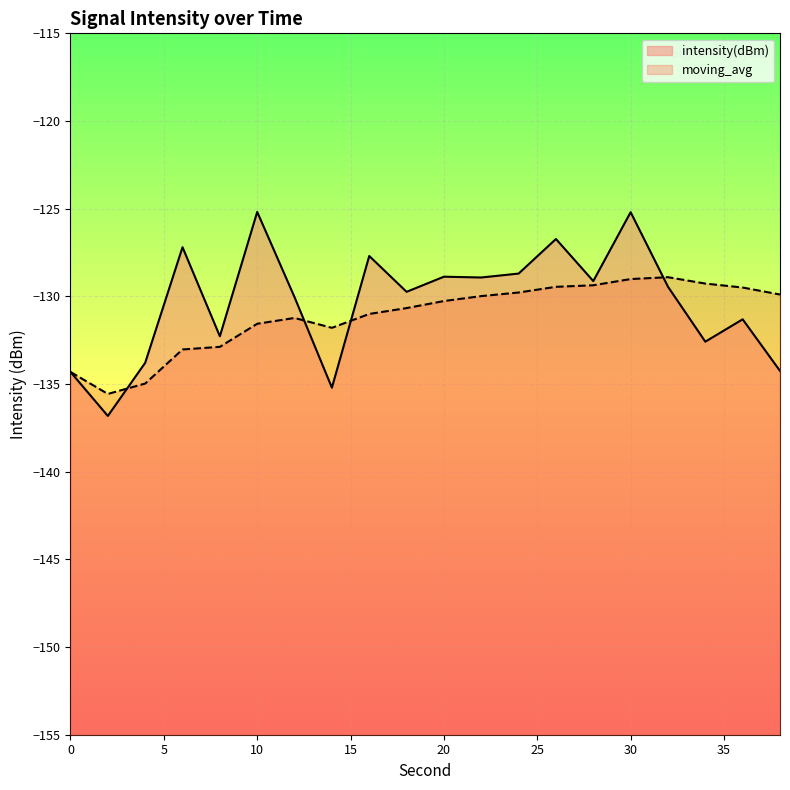

Is the value of moving_avg at 30 greater than the value of intensity(dBm) at 0?

Yes